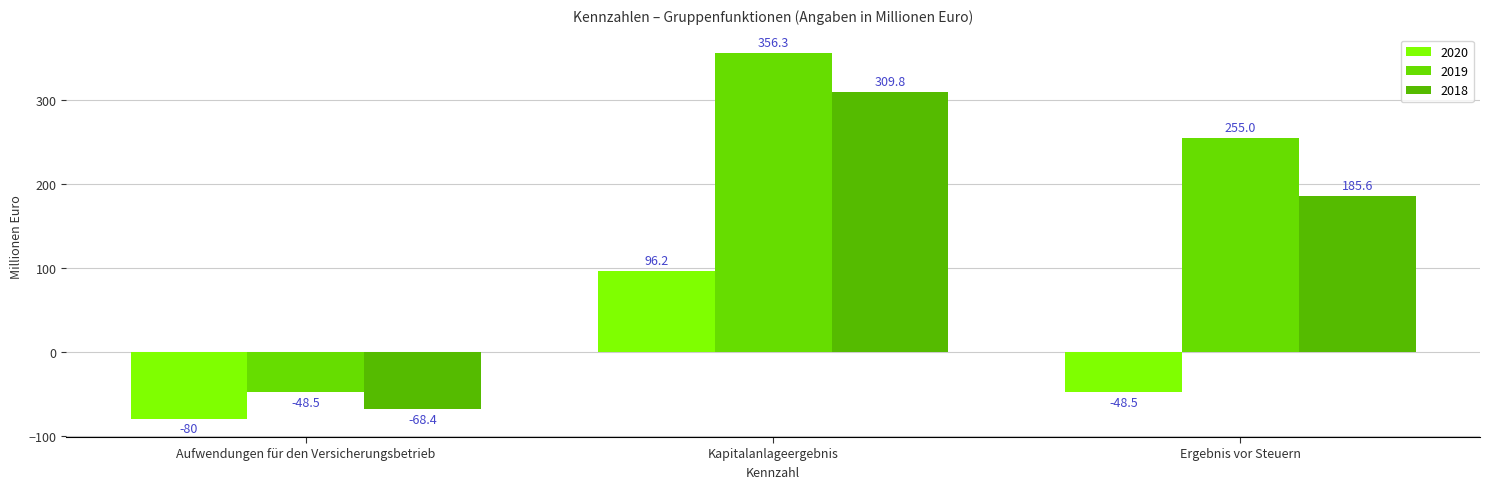

True or false: 2020 has a value of -48.5 at Ergebnis vor Steuern.

True